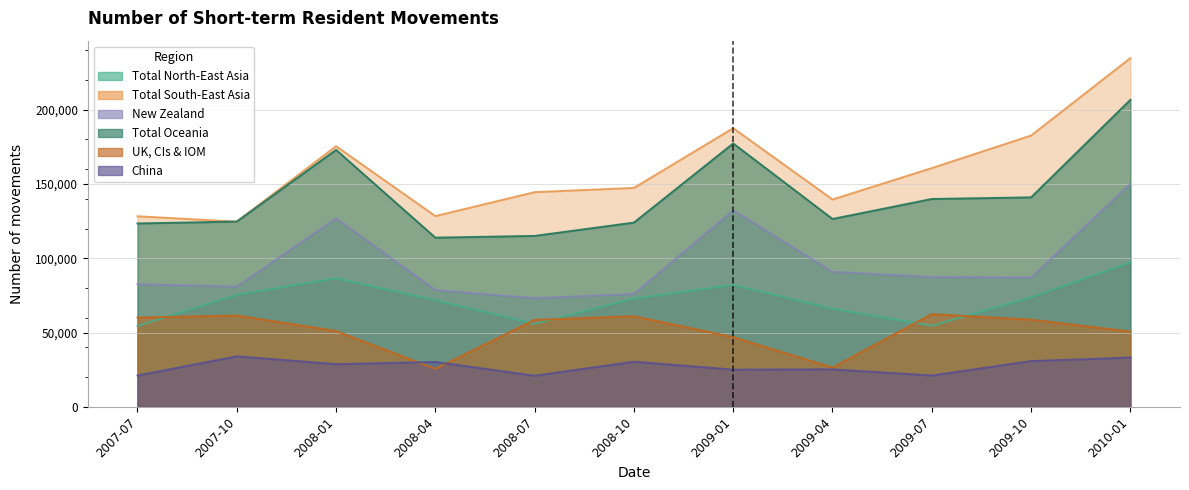

Reading left to right, extract all data points from this chart.

Total North-East Asia: 54450	75410	86570	71770	55920	72890	82110	66030	54600	73730	97210
Total South-East Asia: 128300	124700	175460	128430	144550	147390	187590	139610	160720	182650	234750
New Zealand: 82590	80970	126920	78680	73170	76080	132300	90910	87410	87100	150300
Total Oceania: 123470	124720	172980	113910	115080	124050	177320	126470	139930	141020	206680
UK, CIs & IOM: 60130	61520	51060	25590	58560	61030	46970	26450	62430	58700	50690
China: 21130	34020	28760	30250	20970	30420	25060	25270	21150	30830	33220